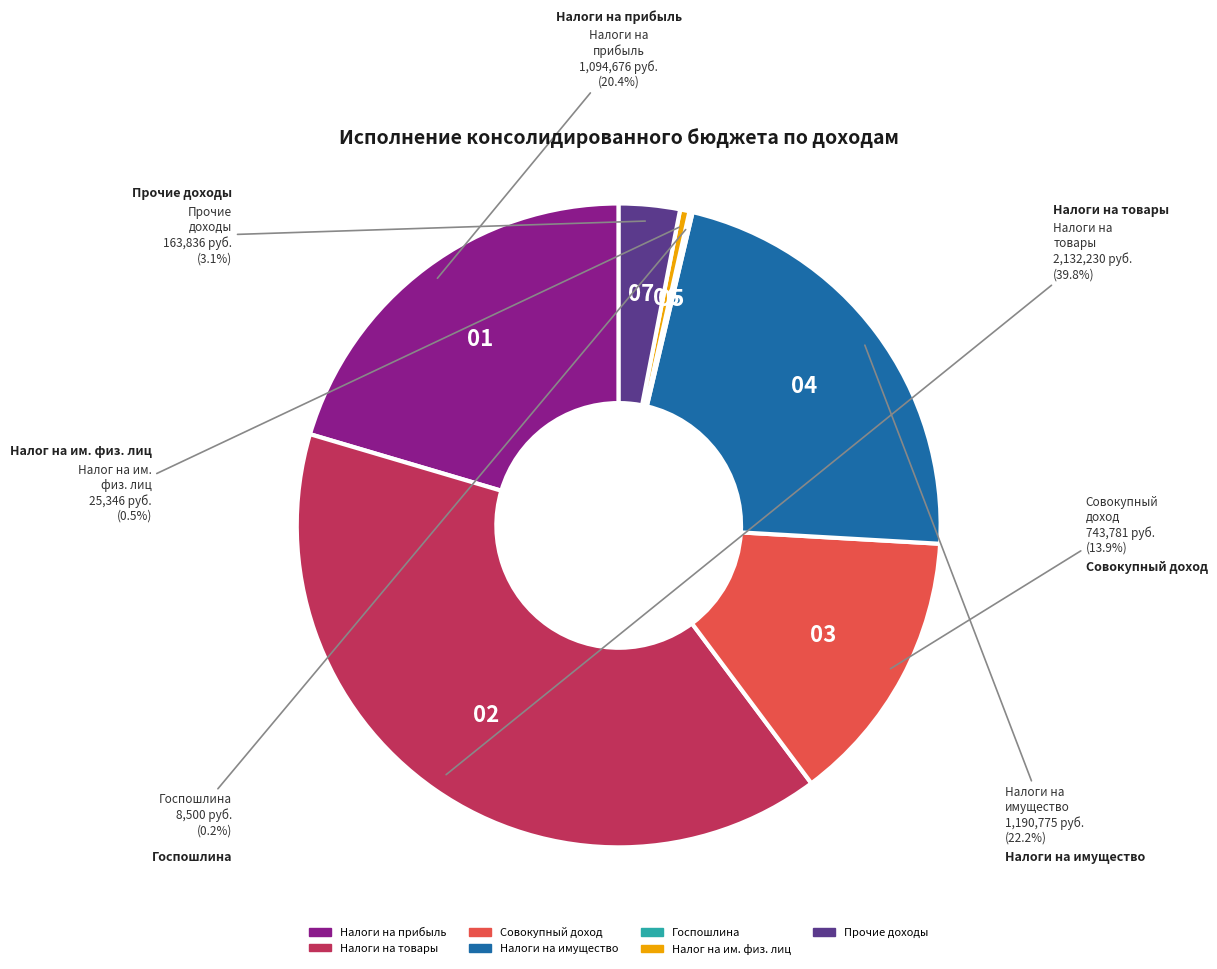

Is there any slice that represents more than half of the pie?

No